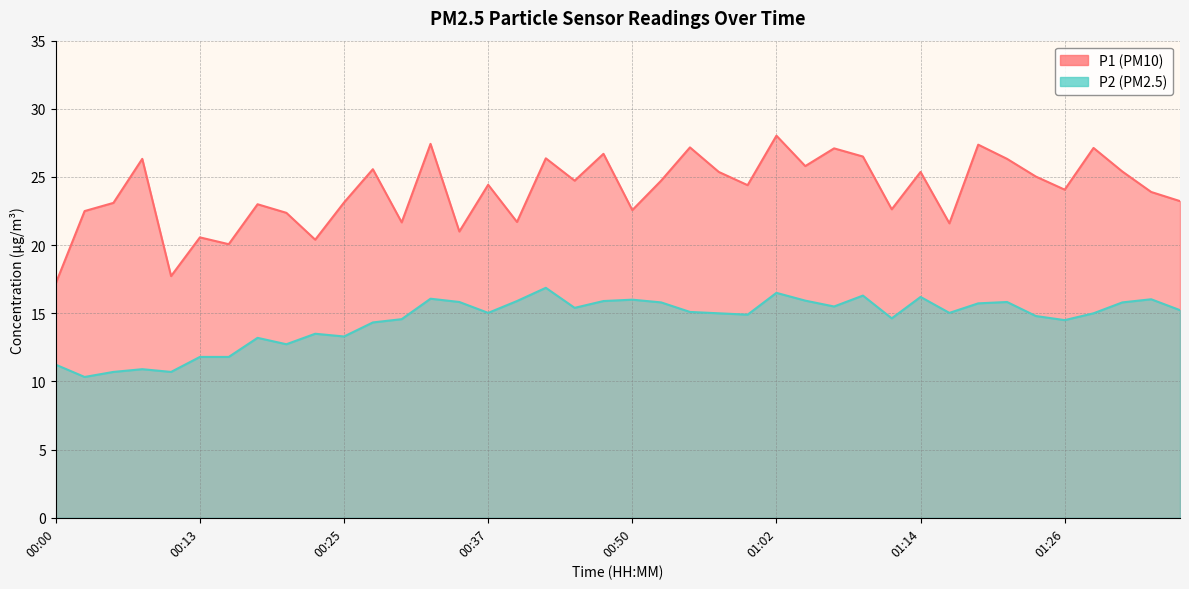

Reading left to right, list all the values displayed in this chart.

P1: 00:00=17.2	00:03=22.5	00:05=23.1	00:08=26.3	00:10=17.7	00:13=20.6	00:15=20.1	00:18=23.0	00:20=22.4	00:23=20.4	00:25=23.1	00:27=25.6	00:30=21.7	00:32=27.4	00:35=21.0	00:37=24.4	00:40=21.7	00:42=26.4	00:45=24.7	00:47=26.7	00:50=22.6	00:52=24.7	00:54=27.2	00:57=25.4	00:59=24.4	01:02=28.0	01:04=25.8	01:07=27.1	01:09=26.5	01:12=22.6	01:14=25.4	01:17=21.6	01:19=27.4	01:21=26.3	01:24=25.0	01:26=24.1	01:29=27.1	01:31=25.4	01:34=23.9	01:36=23.2
P2: 00:00=11.2	00:03=10.3	00:05=10.7	00:08=10.9	00:10=10.7	00:13=11.8	00:15=11.8	00:18=13.2	00:20=12.7	00:23=13.5	00:25=13.3	00:27=14.3	00:30=14.6	00:32=16.1	00:35=15.8	00:37=15.0	00:40=15.9	00:42=16.9	00:45=15.4	00:47=15.9	00:50=16.0	00:52=15.8	00:54=15.1	00:57=15.0	00:59=14.9	01:02=16.5	01:04=15.9	01:07=15.5	01:09=16.3	01:12=14.6	01:14=16.2	01:17=15.0	01:19=15.7	01:21=15.8	01:24=14.8	01:26=14.5	01:29=15.0	01:31=15.8	01:34=16.0	01:36=15.2